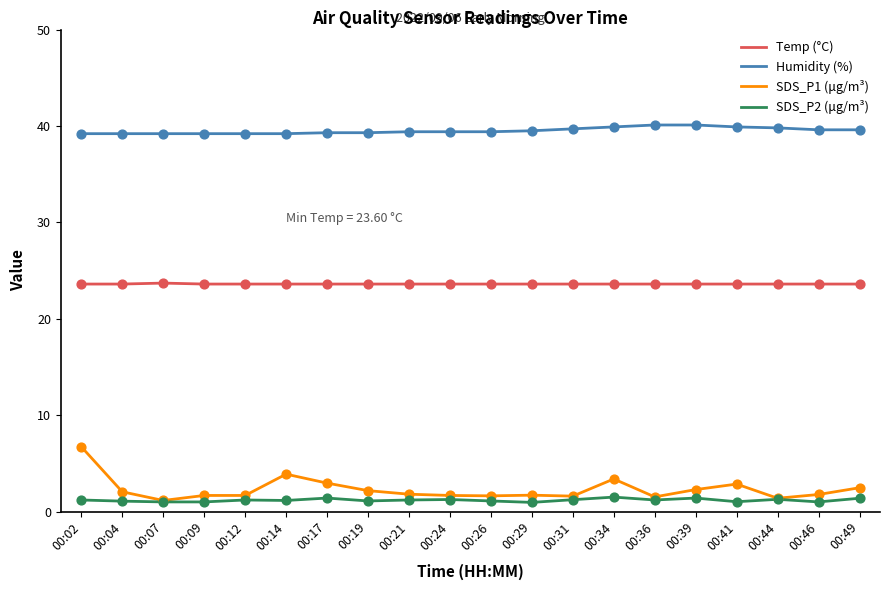

What is the total value across all series at 00:41?

67.4